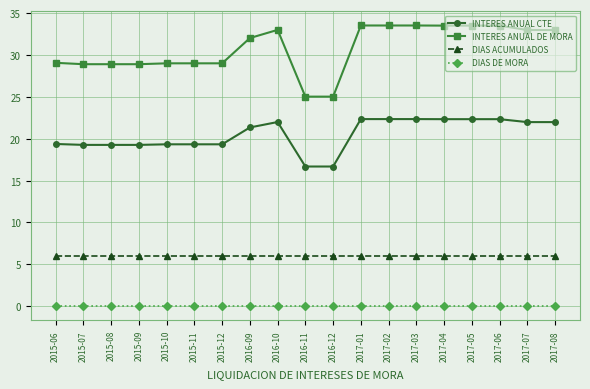

Count the number of categories in the chart.

19